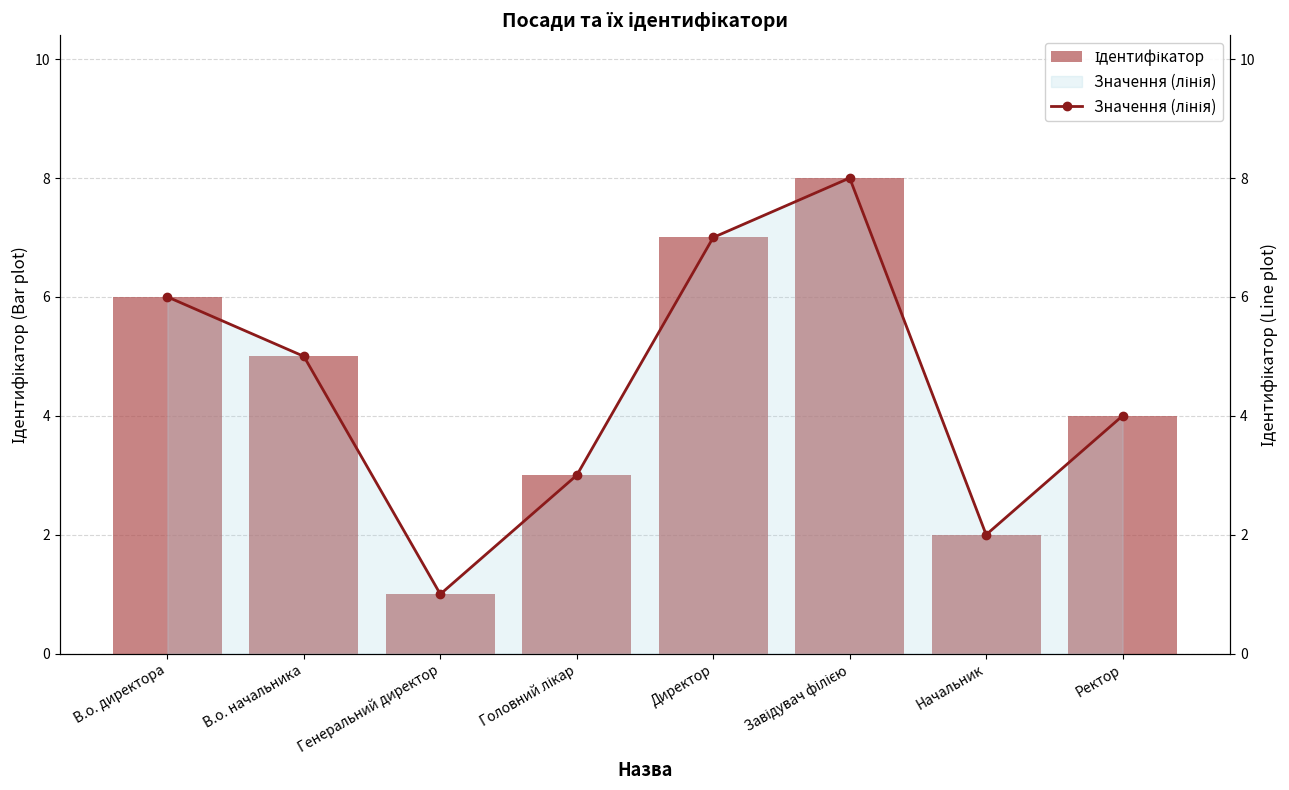

Between Директор and Ректор, which is larger?

Директор